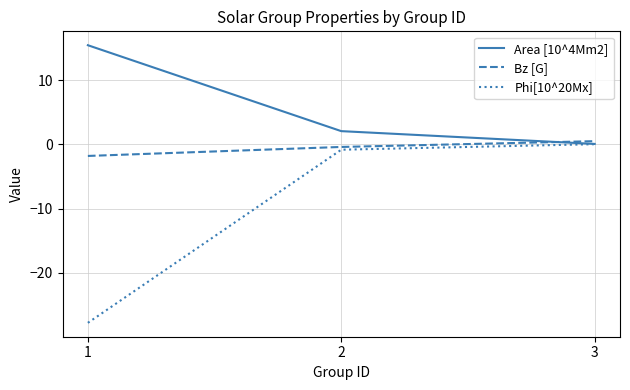

Is the value of Area [10^4Mm2] at 3 greater than the value of Bz [G] at 1?

Yes